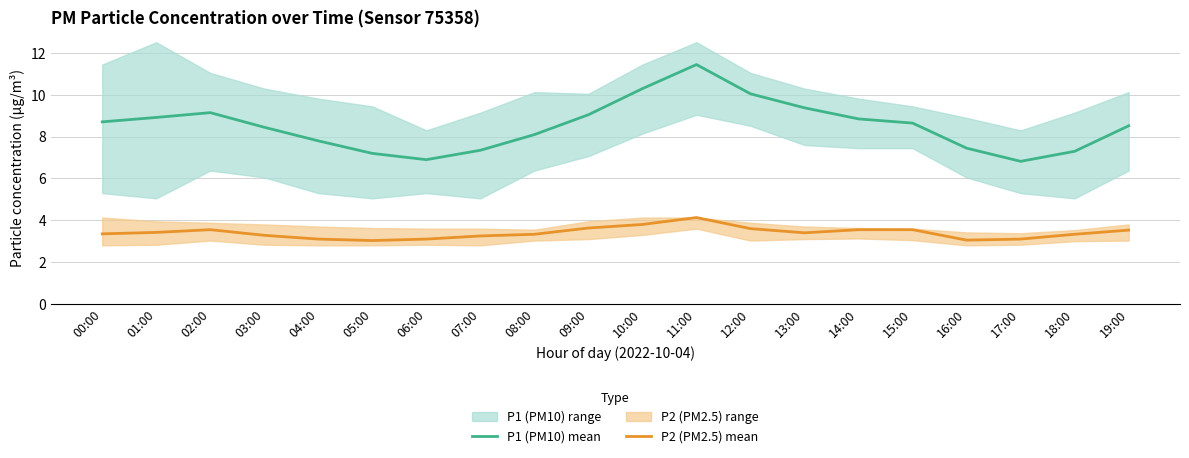

What is the difference between the maximum and minimum values in the P1 (PM10) mean series?

4.6